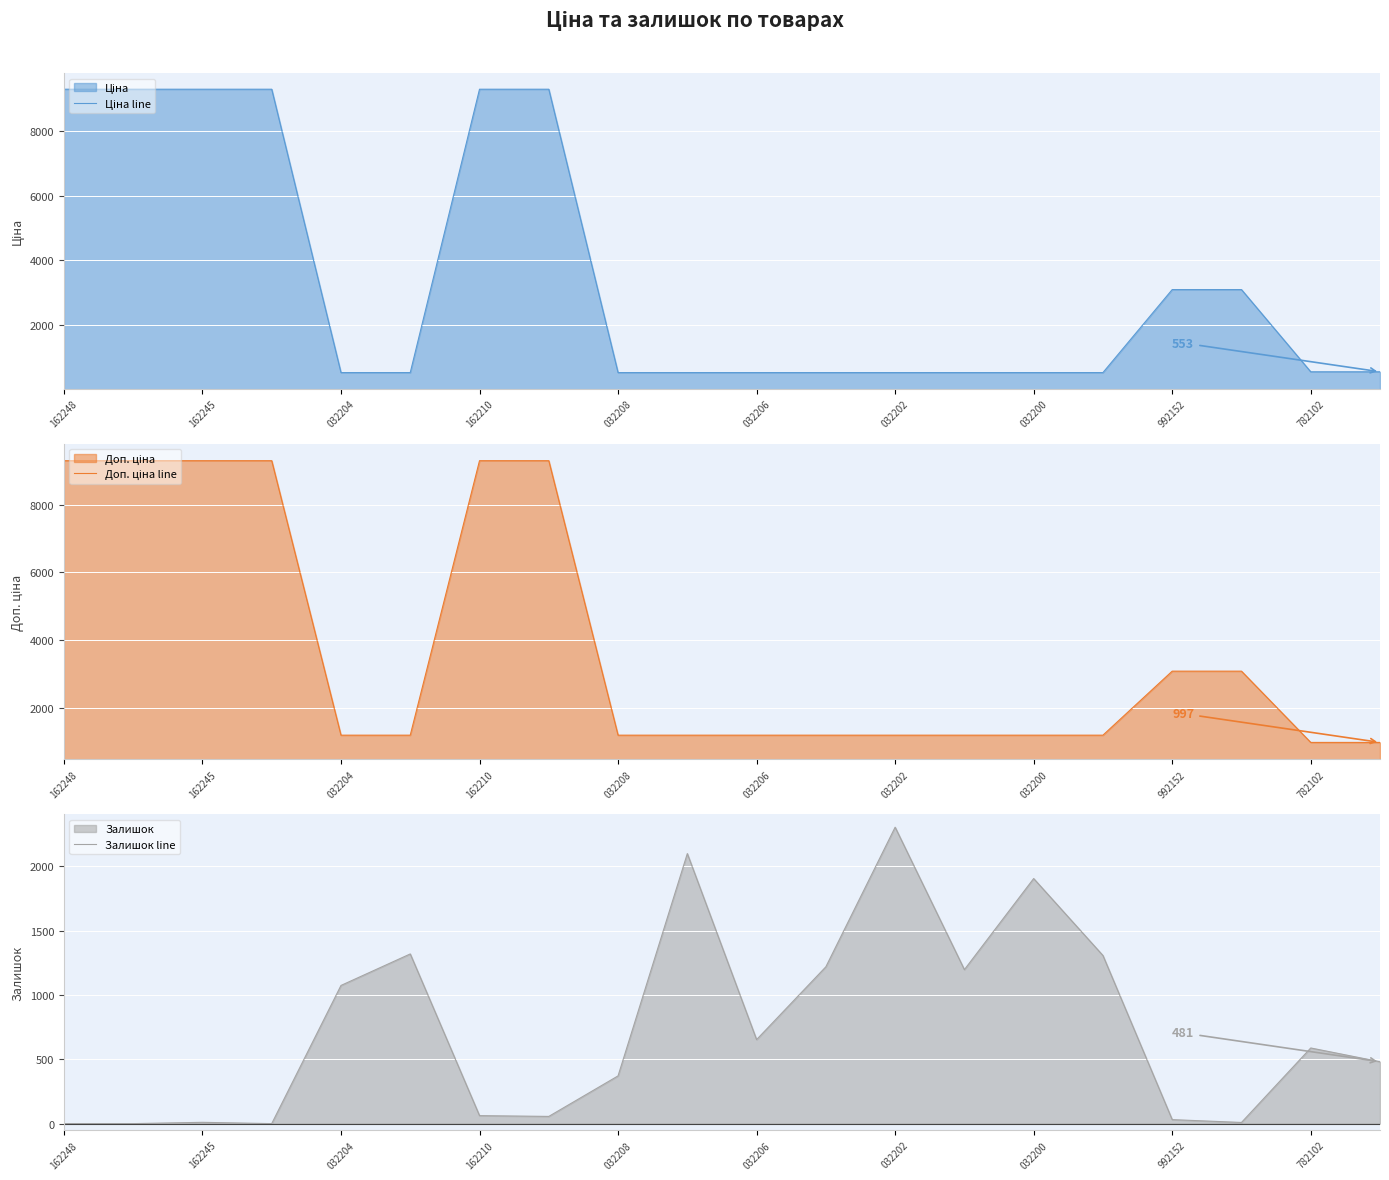

What is the difference between the second highest and minimum values in the Доп. ціна line series?

8293.0